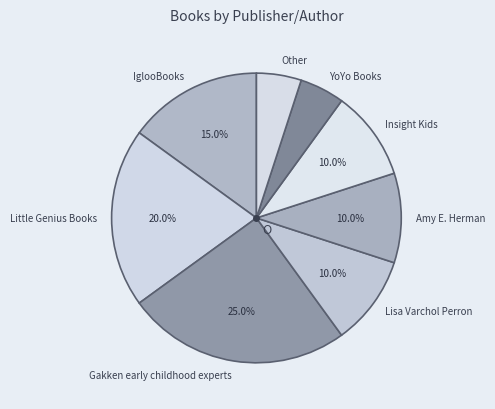

What percentage is the Gakken early childhood experts slice, to the nearest percent?

25%